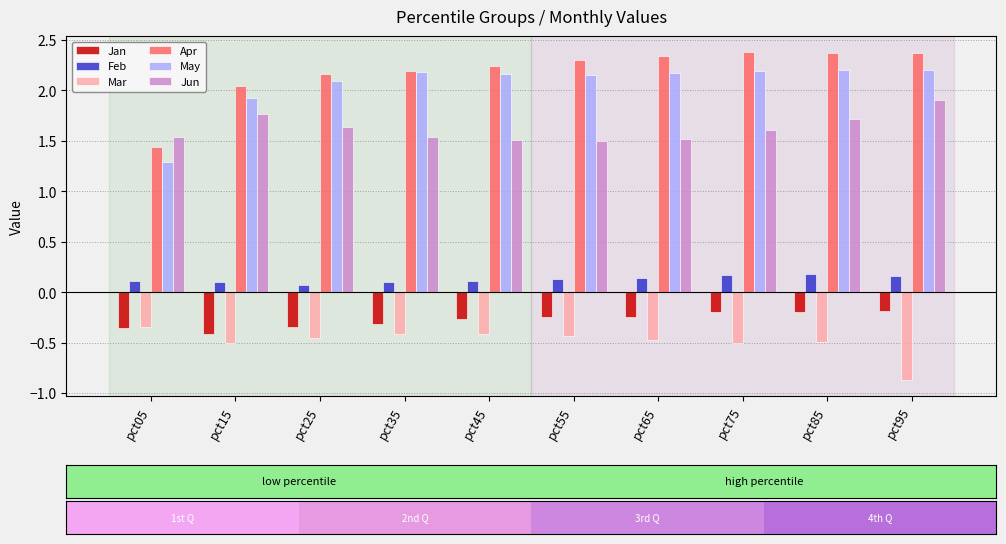

Is it true that Apr equals 3.1 at pct45?

False